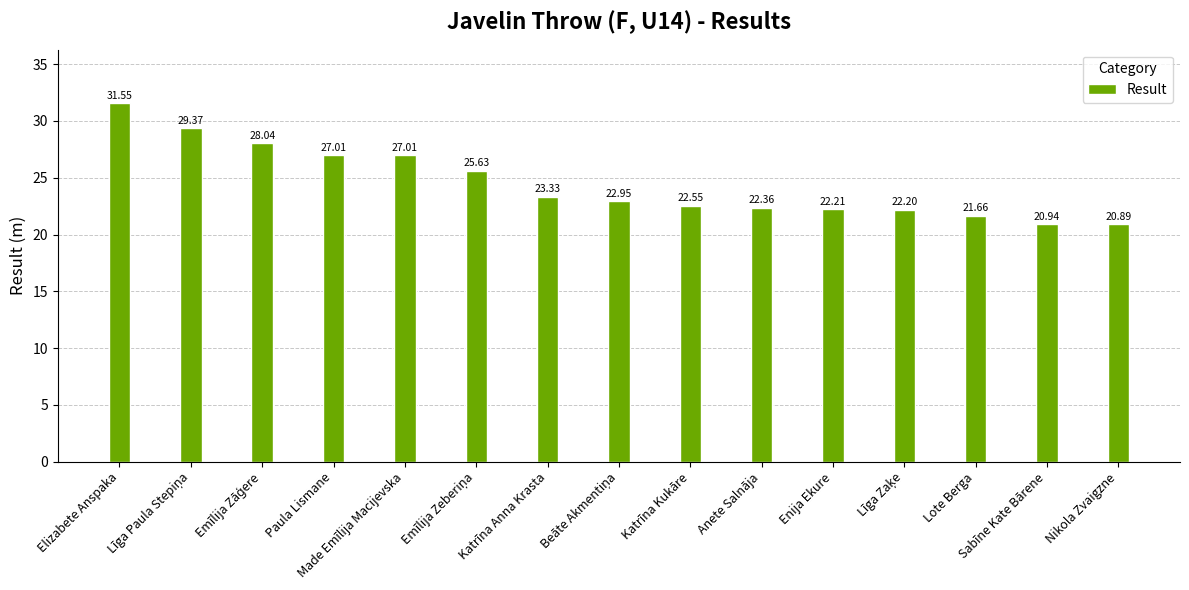

What is the change in value from Anete Salnāja to Sabīne Kate Bārene?

-1.4